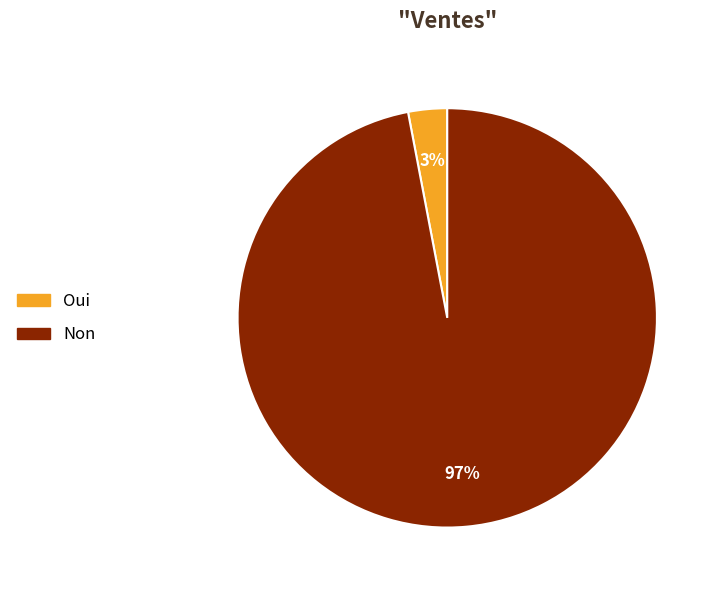

To the nearest percent, what is the average slice percentage?

50%